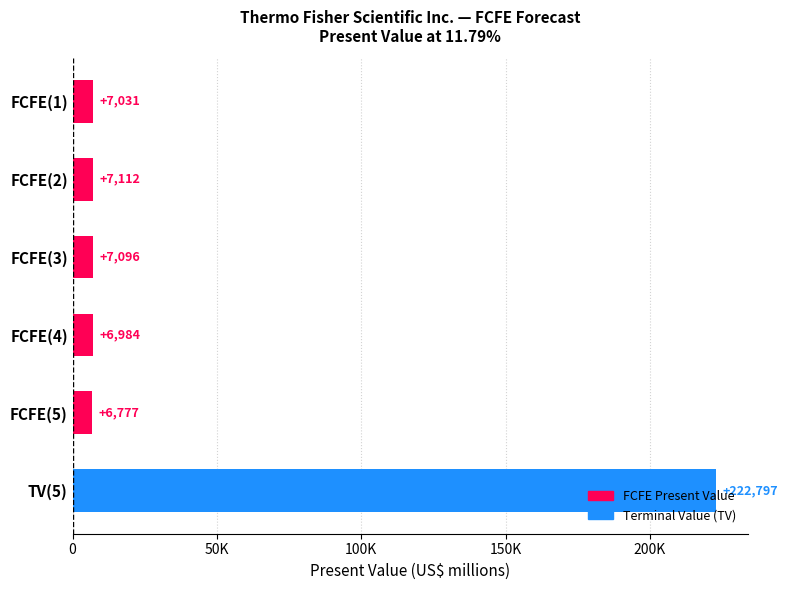

Which category has the lowest value across all series?

FCFE(5)